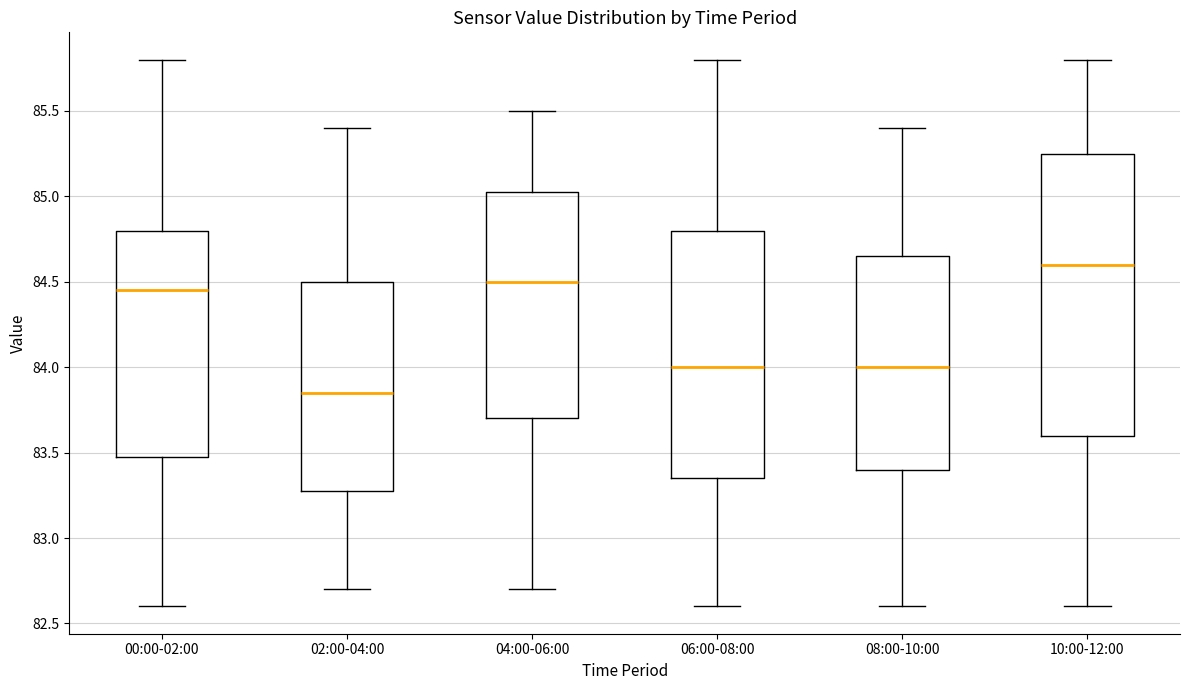

Where does the lower whisker of the box for 06:00-08:00 end on the y-axis? The values are not printed on the chart, so give them approximately, as read against the axis.

82.60